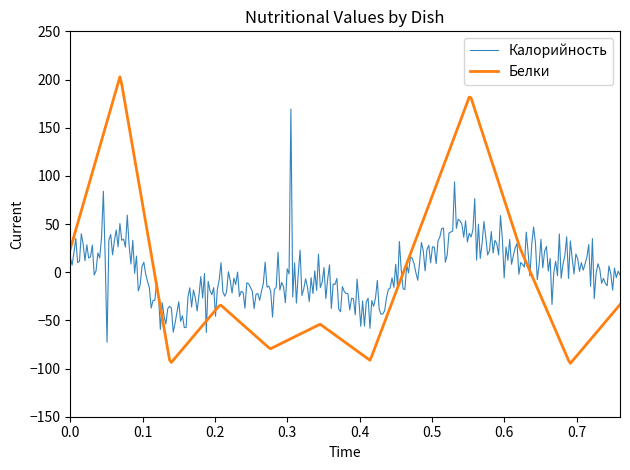

True or false: Калорийность and Белки cross at least once.

True